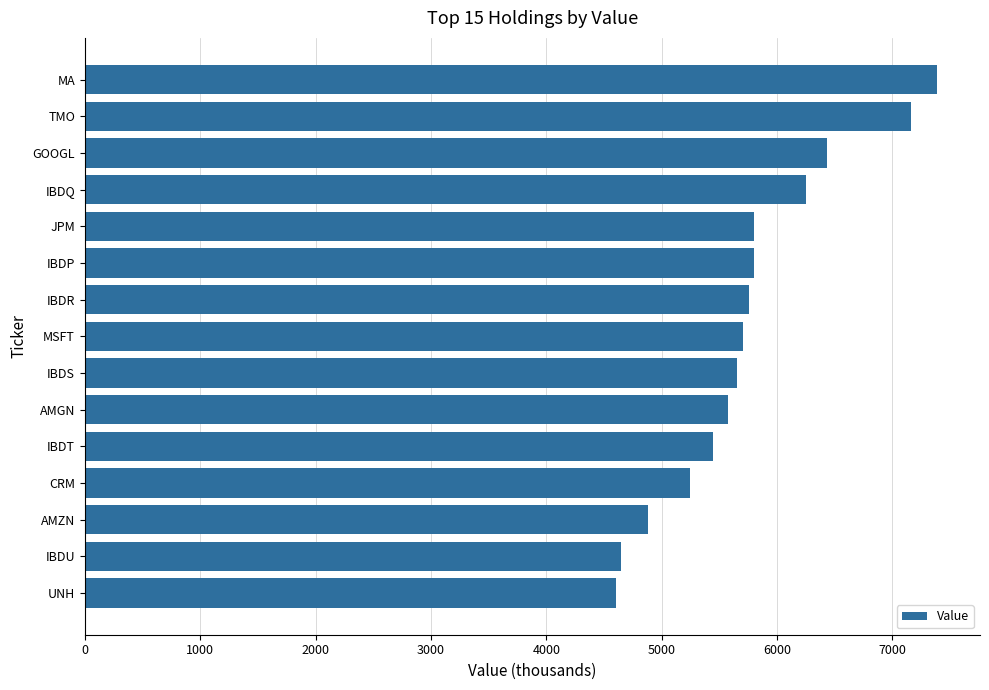

What is the ratio of the value at UNH to the value at IBDS?

0.8